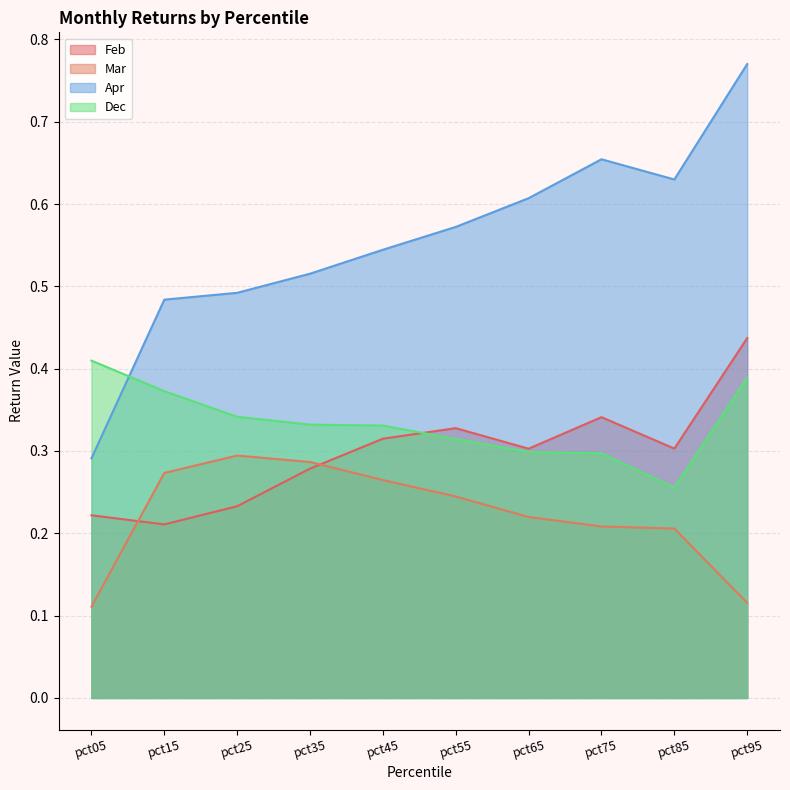

Rank the series by their maximum value, from highest to lowest.

Apr, Feb, Dec, Mar